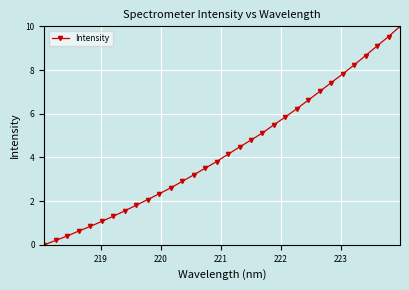

What is the value of the 27th point from the left?

7.8